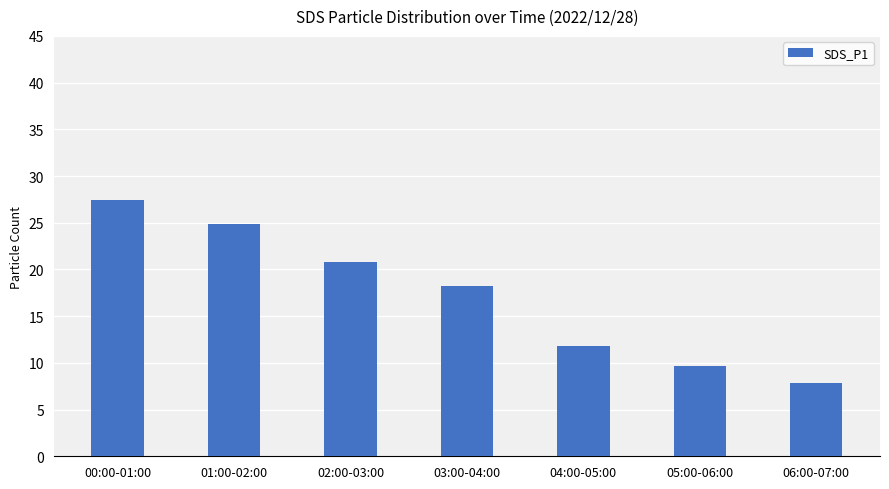

The value at 02:00-03:00 is 20.8. True or false?

True